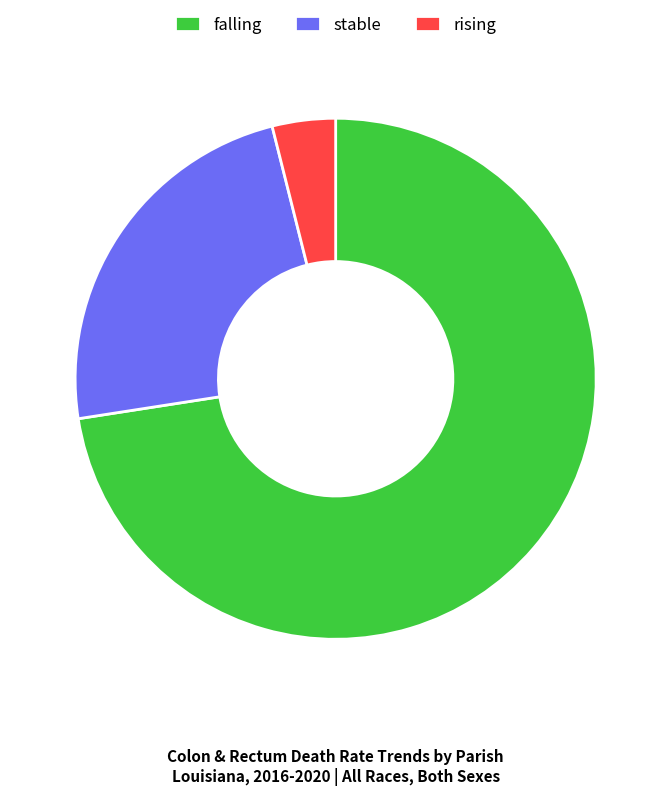

Combined, do rising and stable account for over 50%?

No